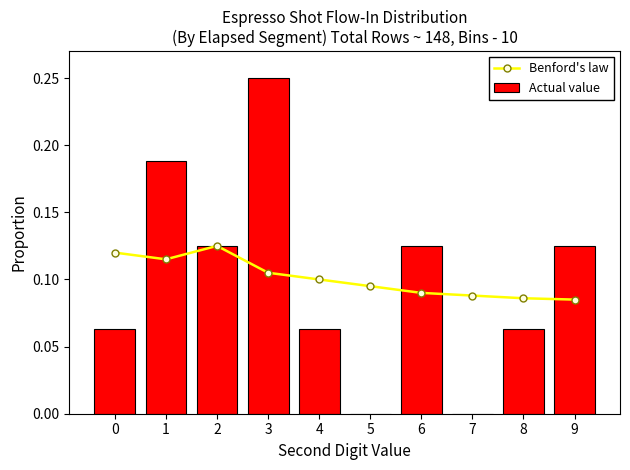

At how many categories does at least one series exceed 0?

10